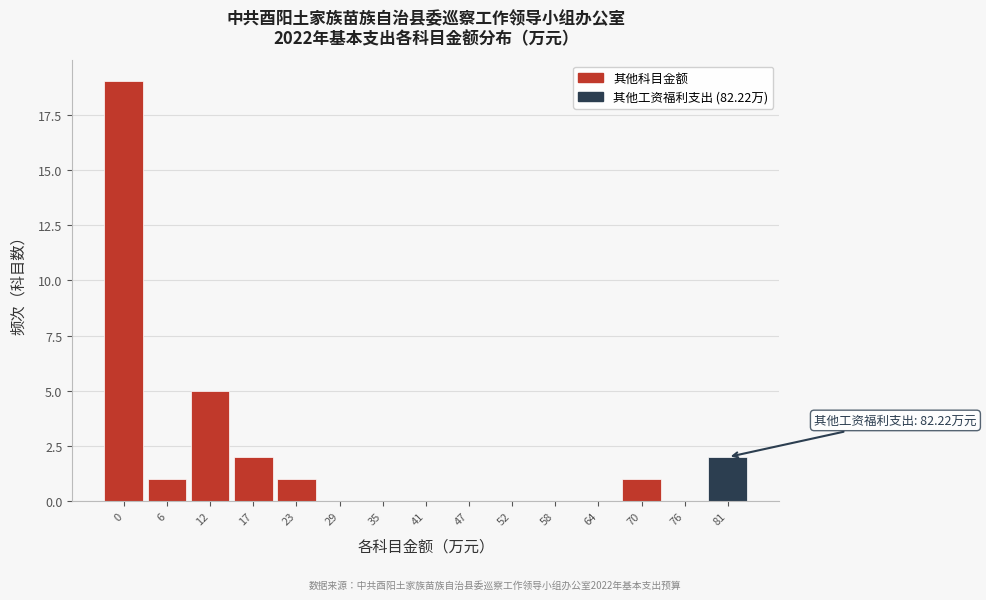

Reading left to right, what are all the values shown in this chart?

0=19	6=1	12=5	17=2	23=1	29=0	35=0	41=0	47=0	52=0	58=0	64=0	70=1	76=0	81=2